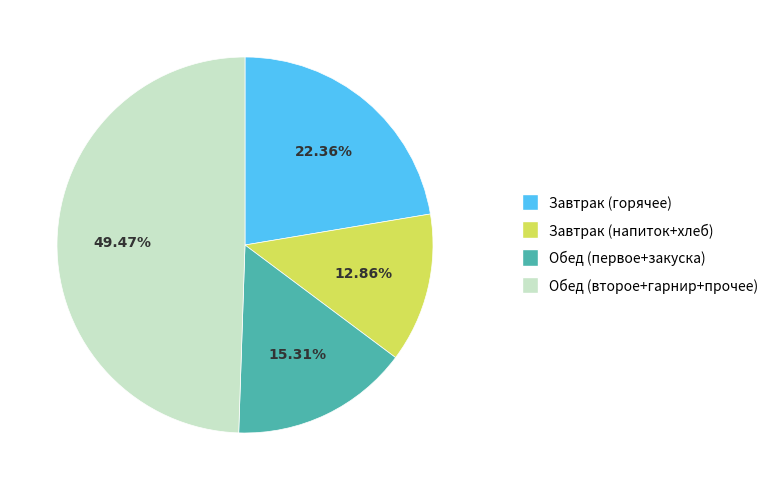

Is there any slice that represents more than half of the pie?

No